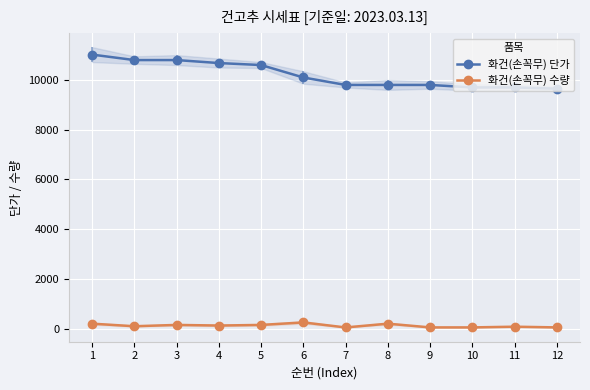

At how many categories does at least one series exceed 2683?

12